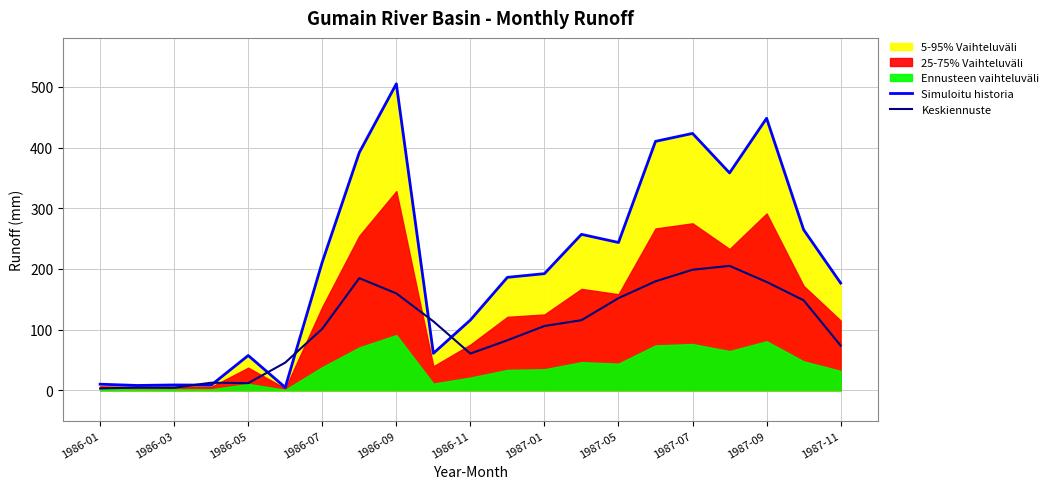

Which category has the highest value in the Simuloitu historia series?

1986-09